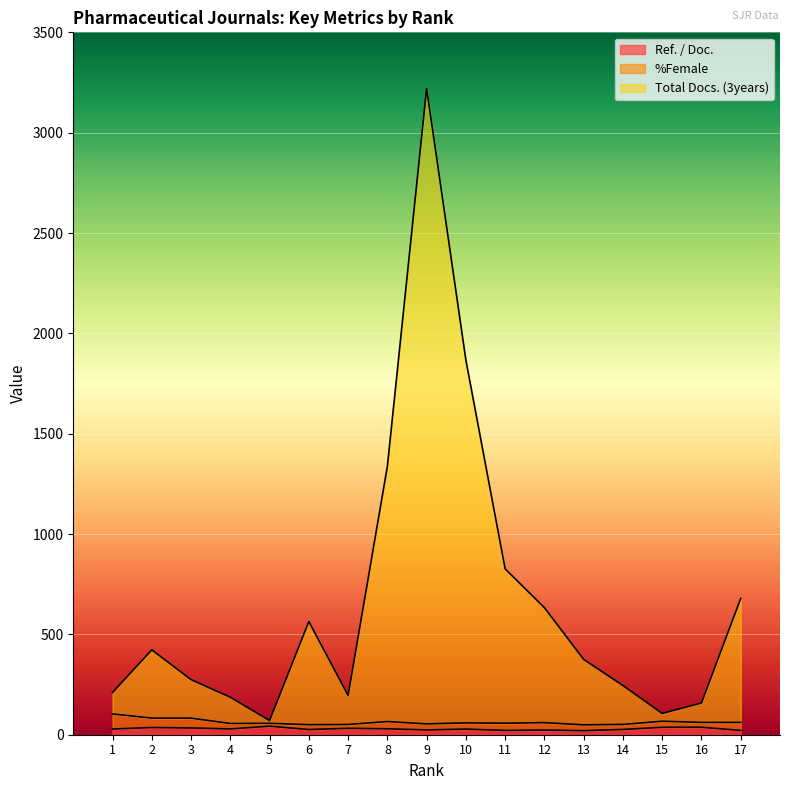

List the labels in order of Total Docs. (3years) value, largest first.

9, 10, 8, 11, 17, 12, 6, 2, 13, 3, 14, 1, 7, 4, 16, 15, 5